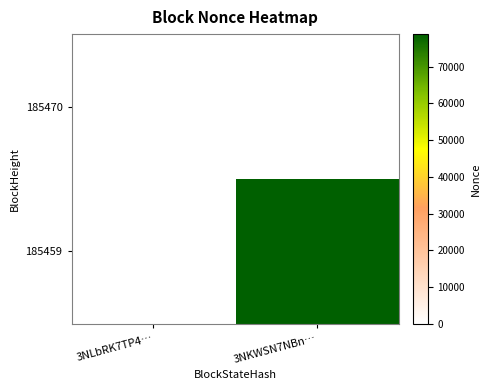

At which category does the chart reach its peak across all series?

3NKWSN7NBn…